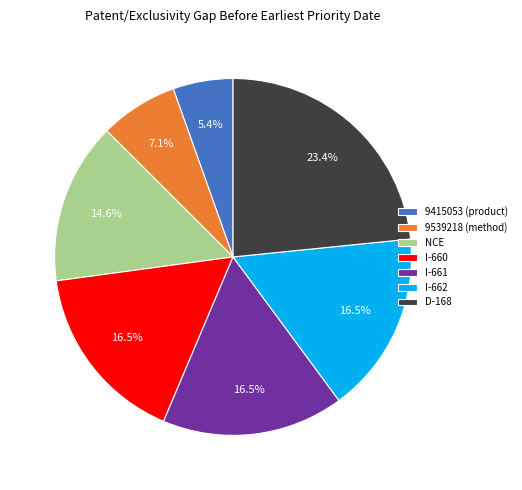

True or false: I-662 accounts for 22% of the total.

False